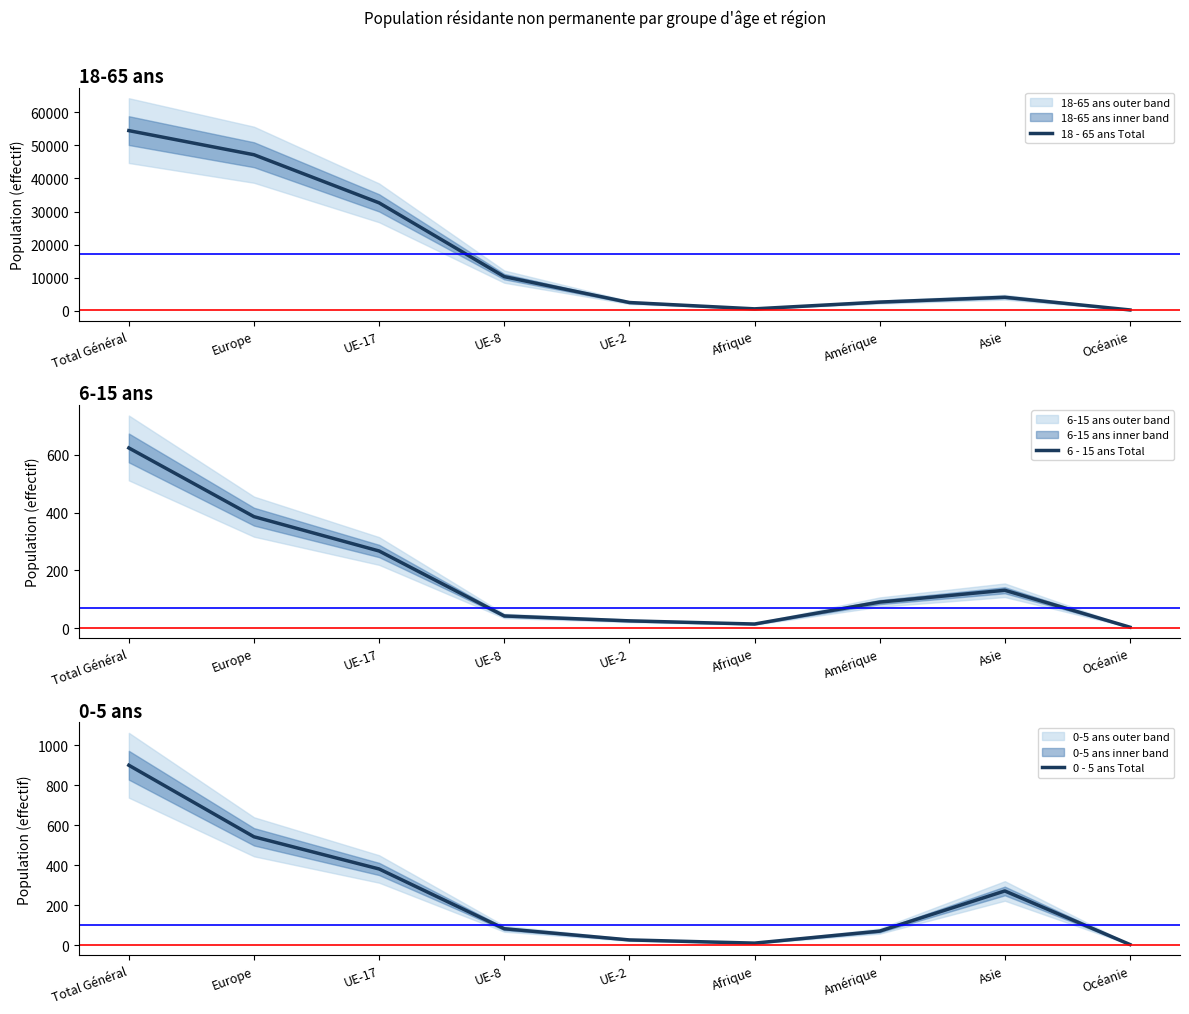

At which label does 18 - 65 ans Total reach its peak?

Total Général